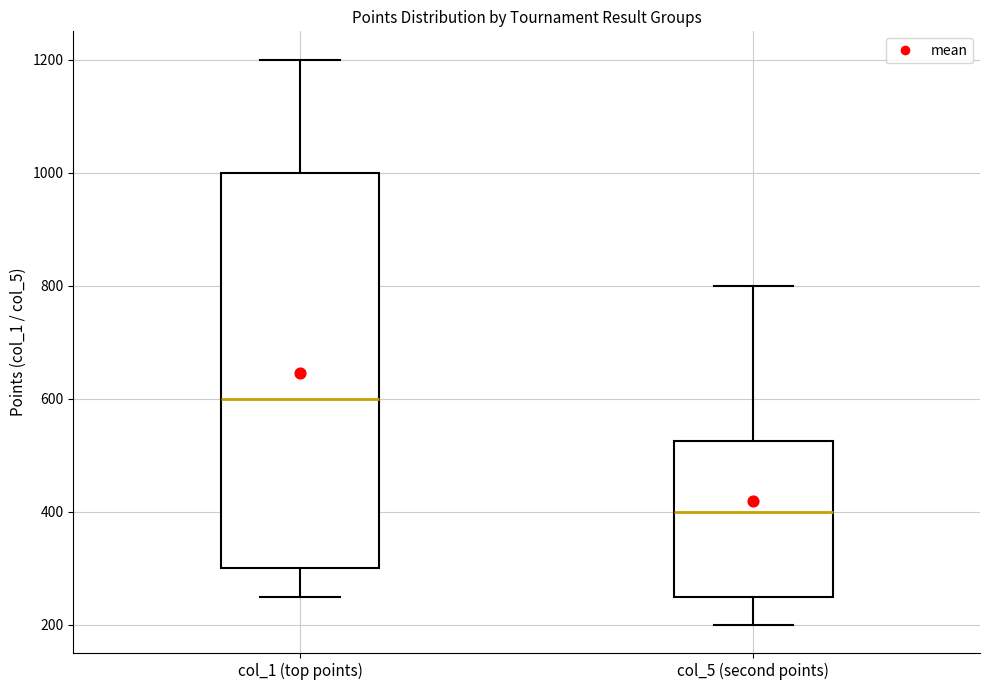

Reading left to right, transcribe this box plot: for each box, give where its median line is, the range the box spans, and where its two whiskers end, as read against the y-axis. The values are not printed on the chart, so give them approximately, as read against the axis.

col_1 (top points): median 600, box 300 to 1000, whiskers 260 to 1200
col_5 (second points): median 400, box 260 to 520, whiskers 200 to 800